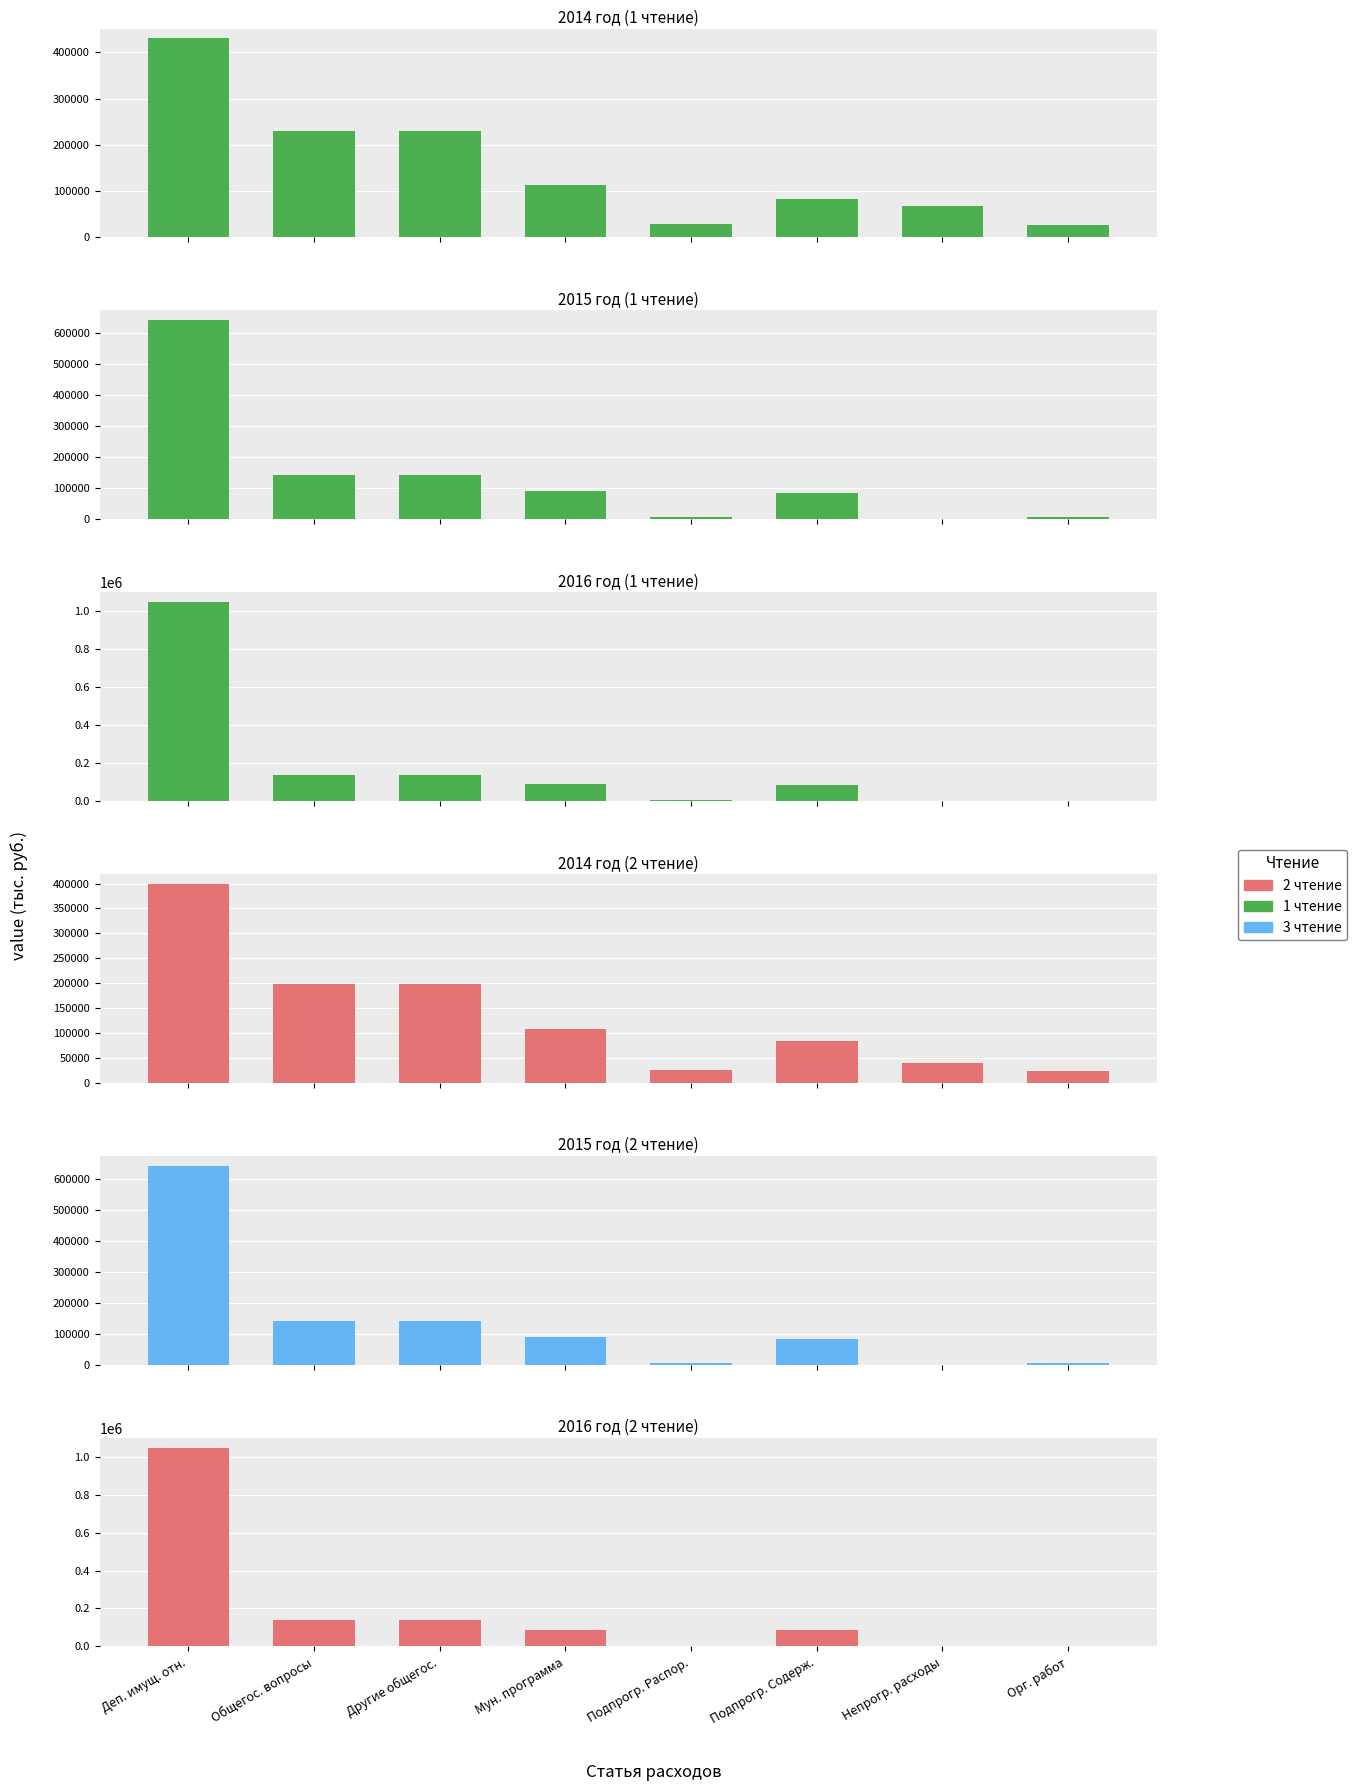

List the series in order of their peak value, highest first.

2016 год (1 чтение), 2016 год (2 чтение), 2015 год (1 чтение), 2015 год (2 чтение), 2014 год (1 чтение), 2014 год (2 чтение)